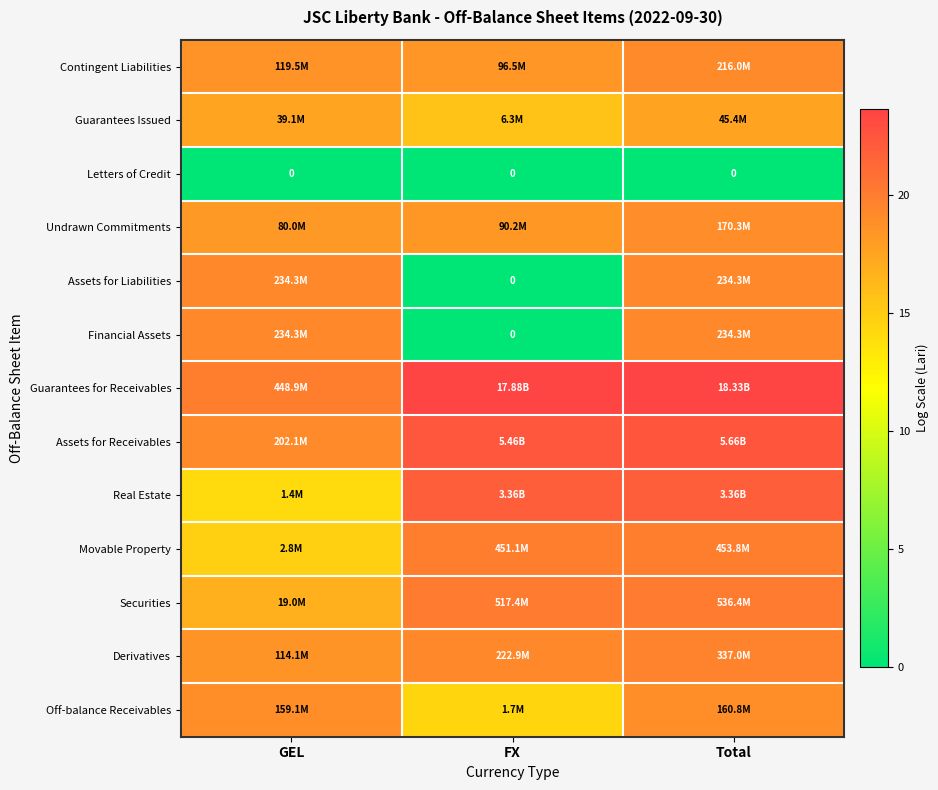

What is the difference between the Derivatives values at Total and GEL?

1.1